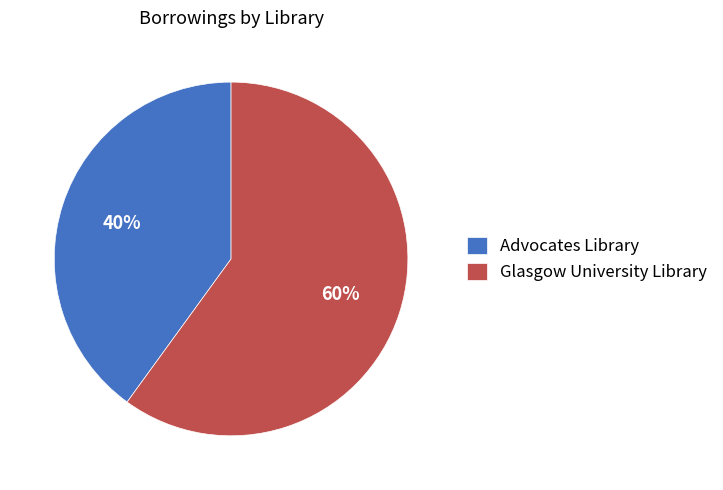

Is it true that Glasgow University Library is 48% of the pie?

False